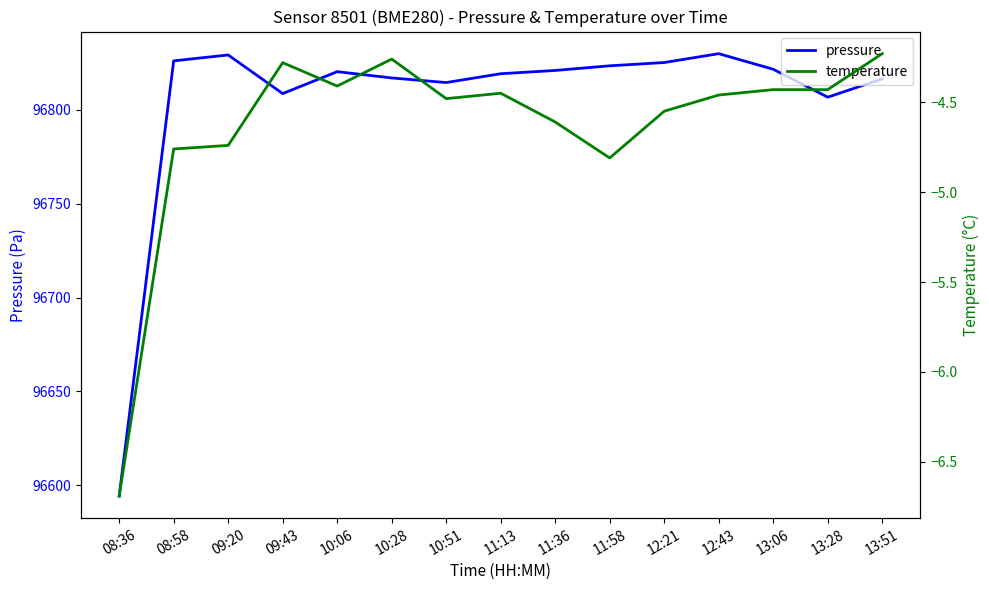

What is the maximum value for temperature?

-4.2